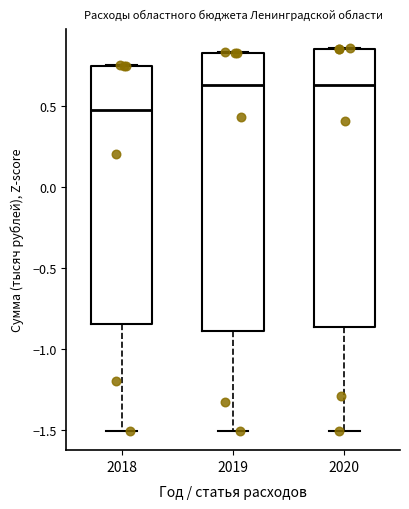

Reading left to right, transcribe this box plot: for each box, give where its median line is, the range the box spans, and where its two whiskers end, as read against the y-axis. The values are not printed on the chart, so give them approximately, as read against the axis.

2018: median 0.50, box -0.85 to 0.75, whiskers -1.50 to 0.75
2019: median 0.65, box -0.90 to 0.85, whiskers -1.50 to 0.85
2020: median 0.65, box -0.85 to 0.85, whiskers -1.50 to 0.85